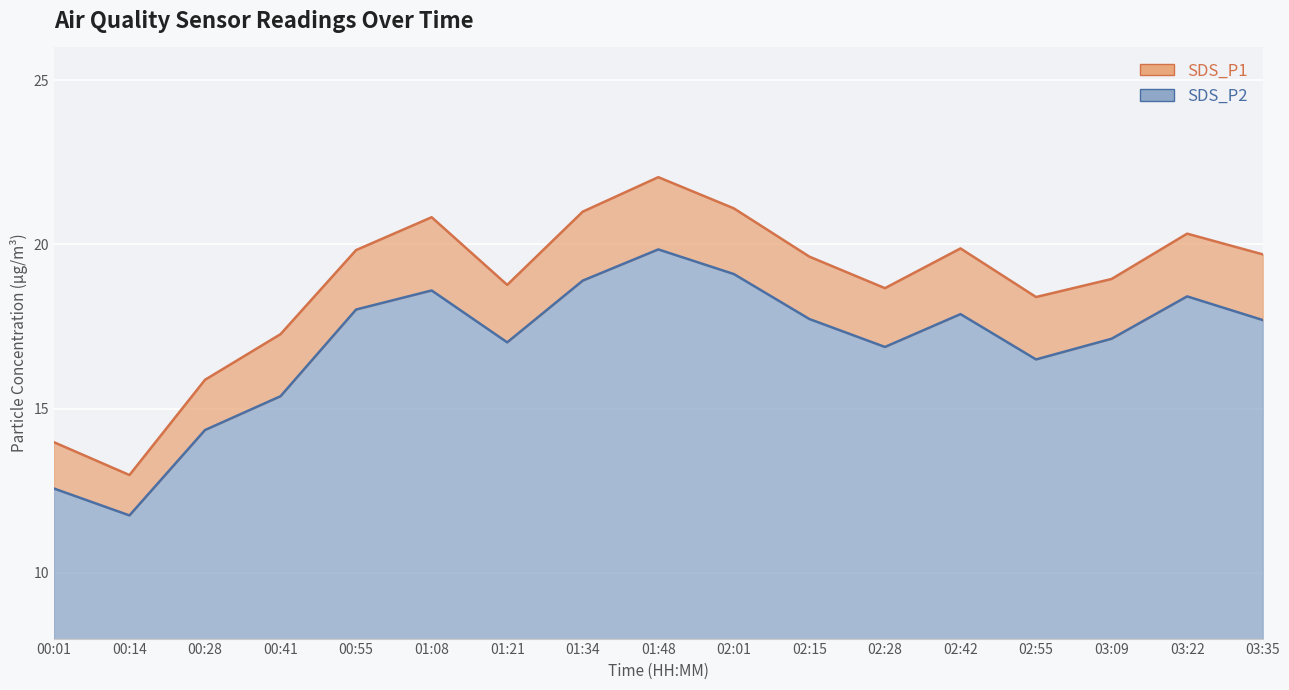

True or false: SDS_P1 and SDS_P2 intersect in this chart.

False